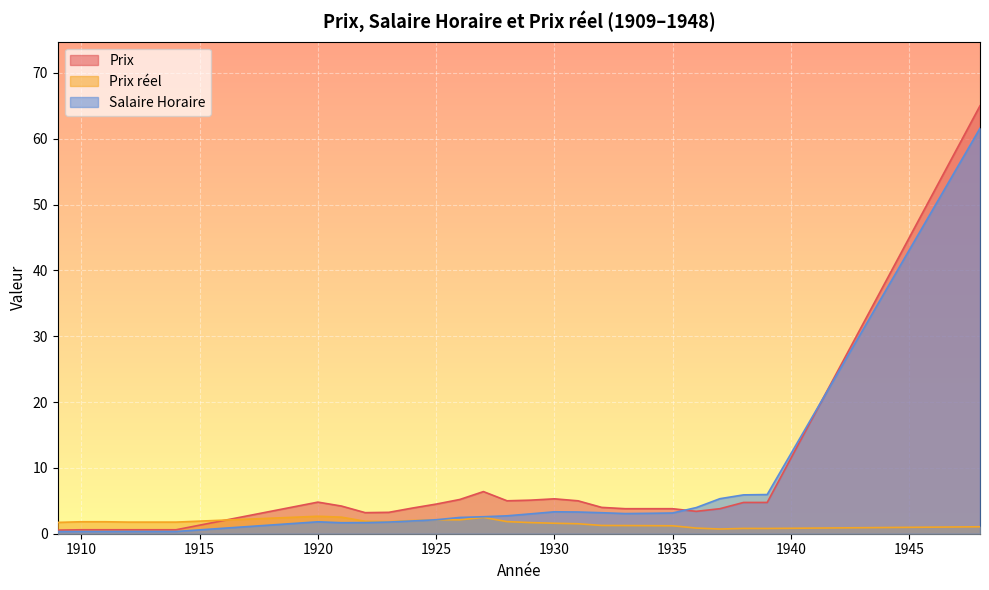

Rank the series by their maximum value, from highest to lowest.

Prix, Salaire Horaire, Prix réel